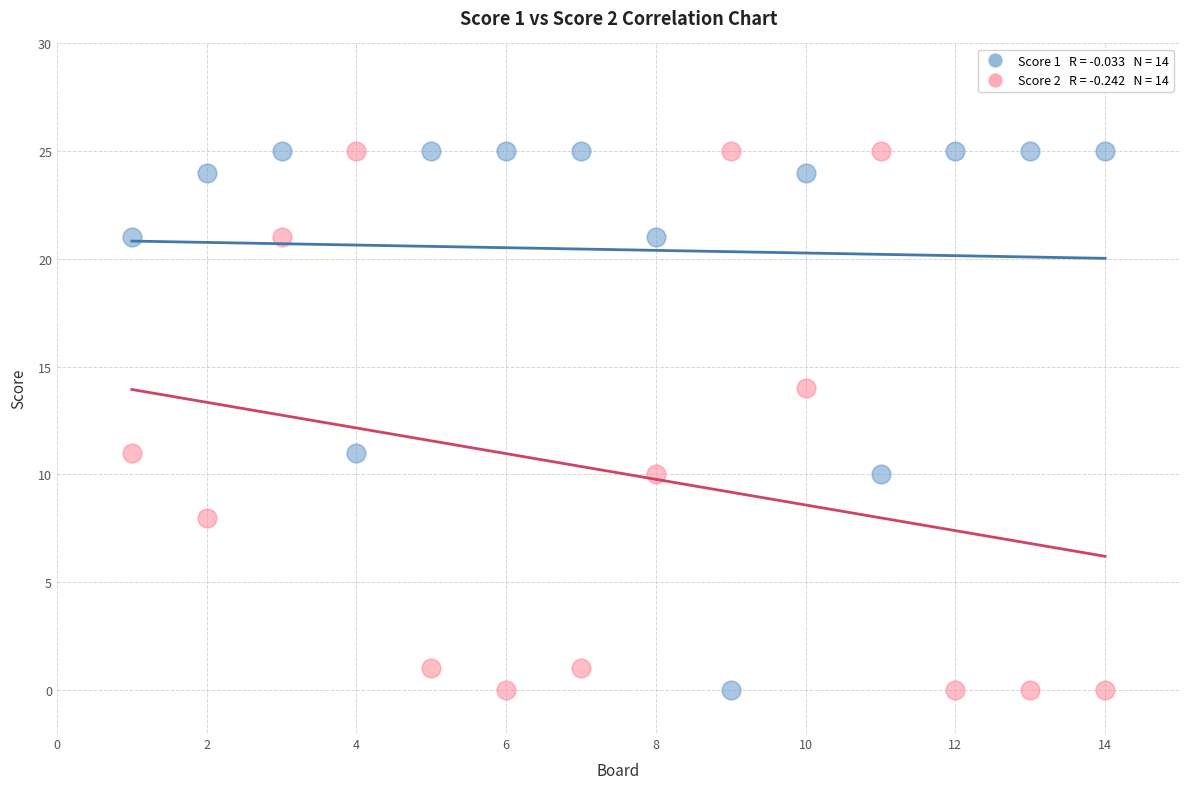

Across all data points, what is the range of Y values (max minus min)?

25